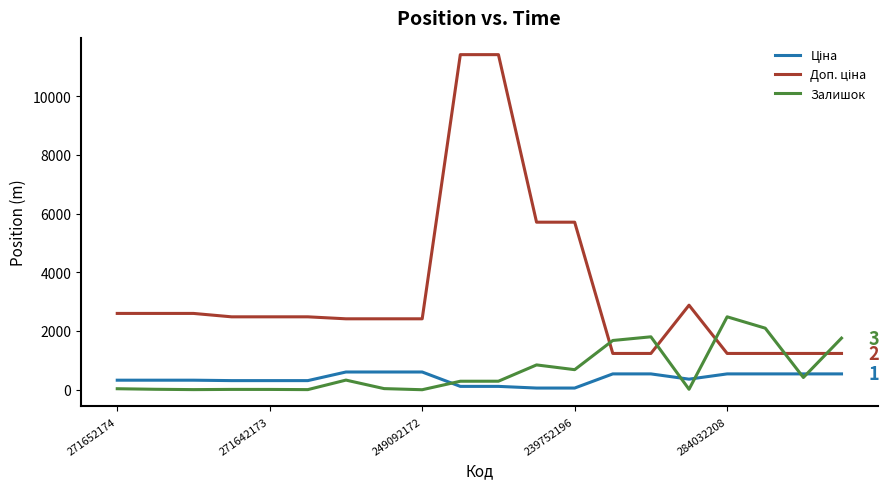

What is the greatest value displayed?

11410.0